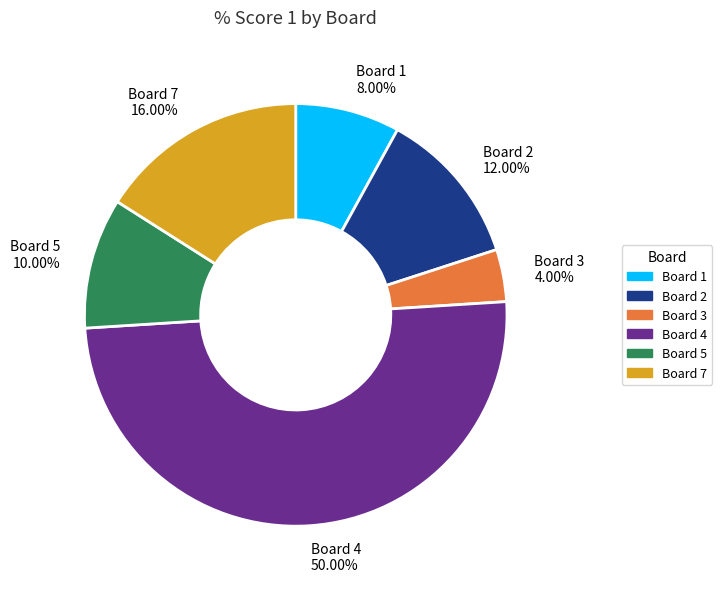

Do Board 2 and Board 3 together represent more than half of the pie?

No